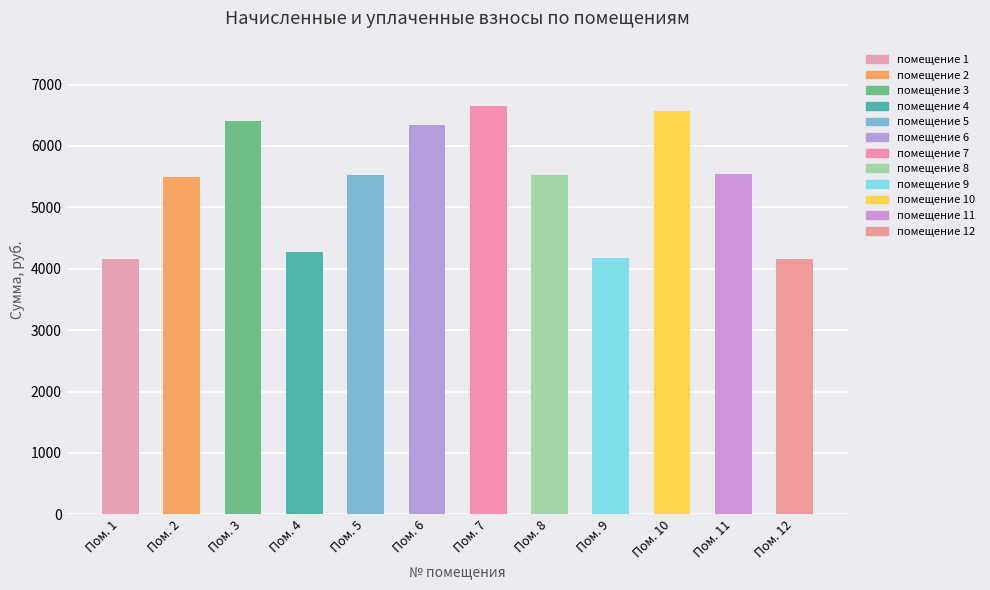

Approximately how many times larger is the value at Пом. 3 compared to Пом. 2?

1.2